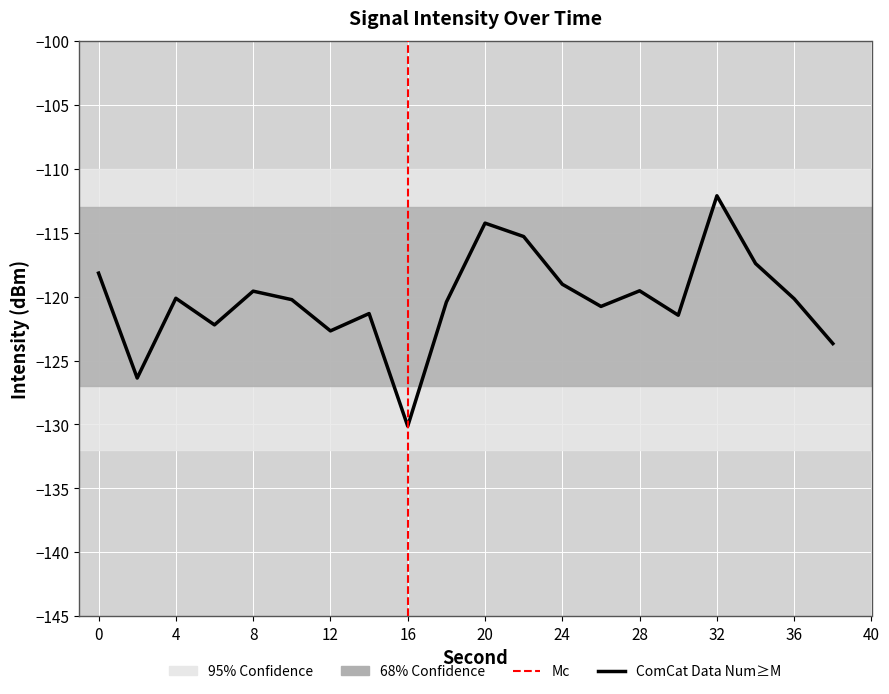

What is the difference between the maximum and minimum values?

18.0